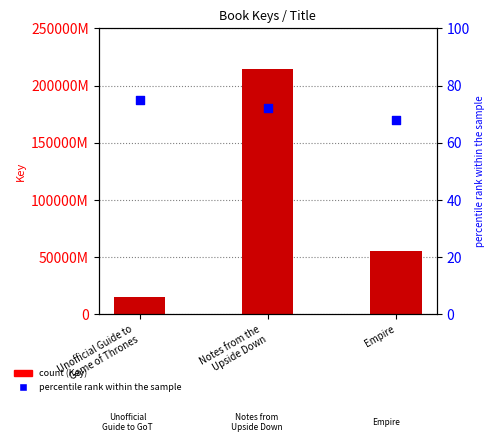

At which category is the sum across all series the highest?

Notes from the
Upside Down